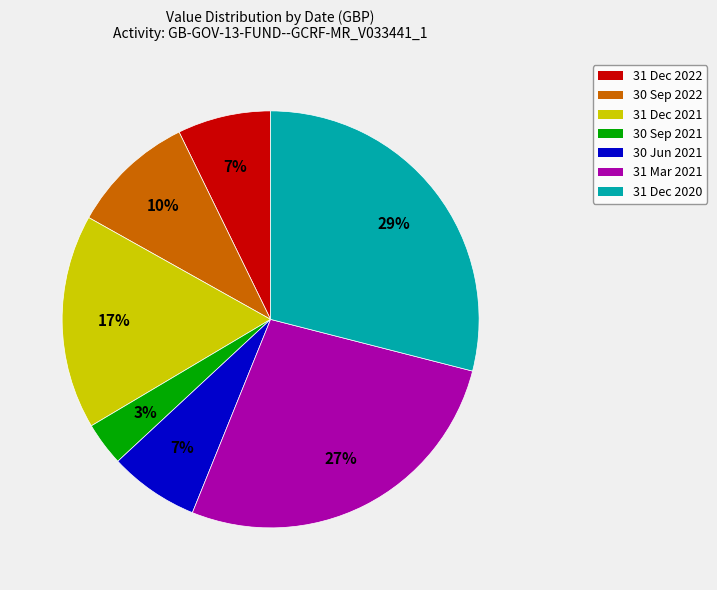

To the nearest percent, what percentage of the pie is 31 Dec 2020?

29%